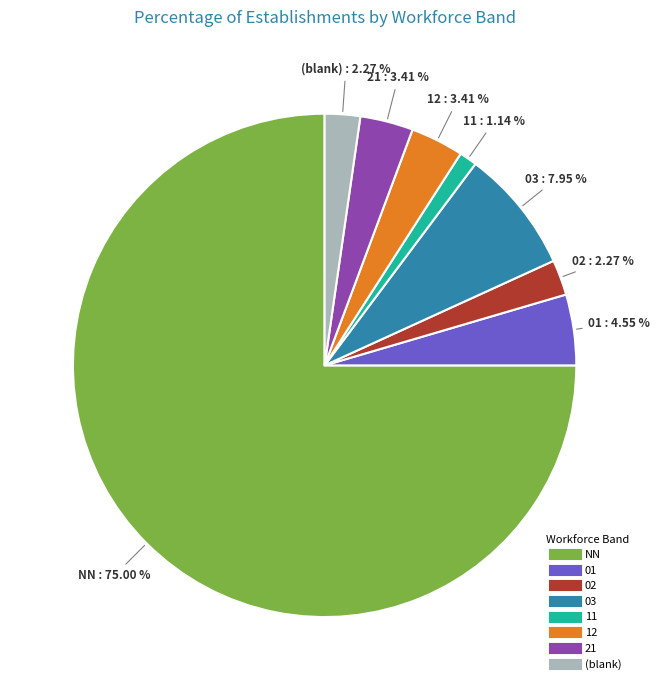

Does any single category account for the majority?

Yes